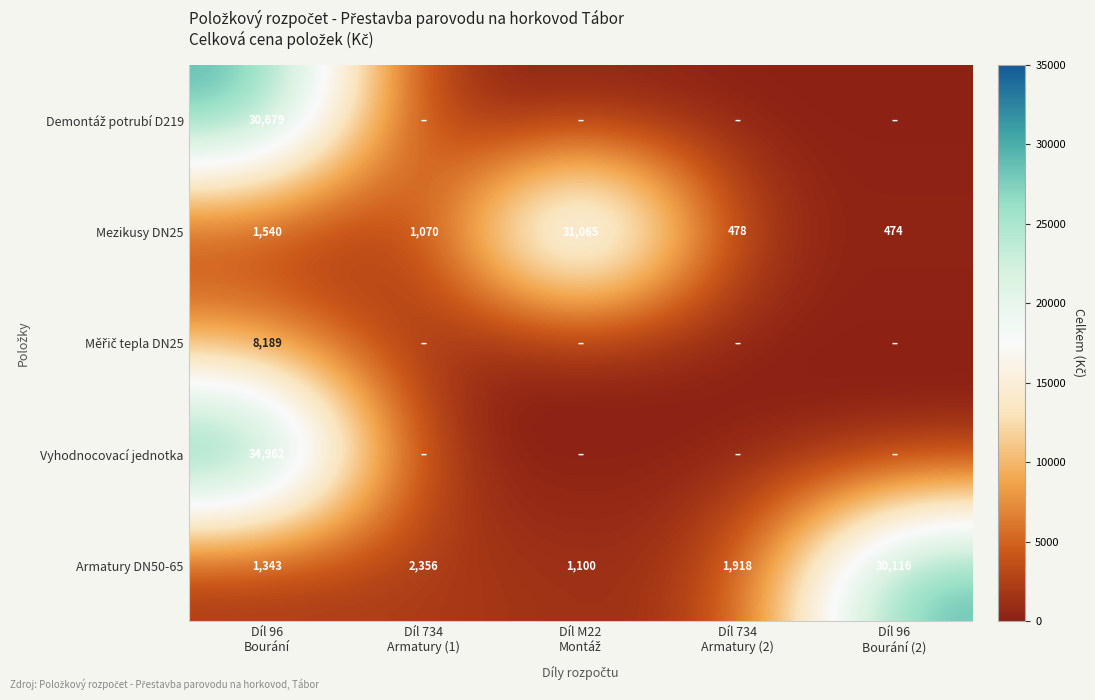

What is the maximum value for Mezikusy DN25?

31065